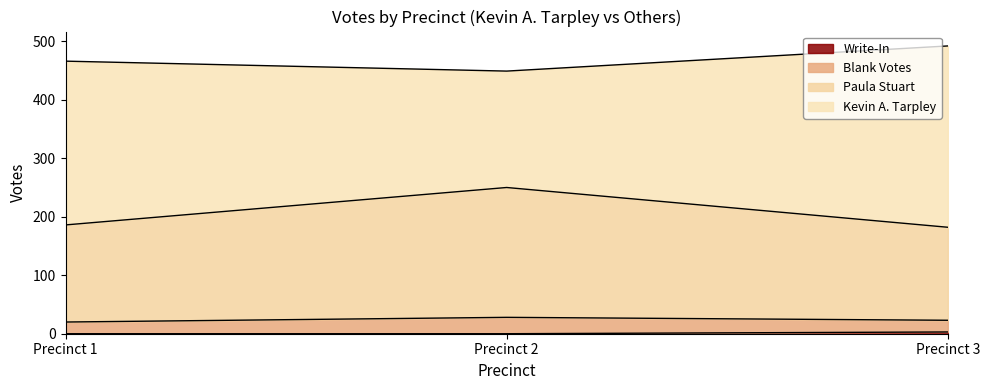

What is the difference between the maximum and minimum values in the Paula Stuart series?

68